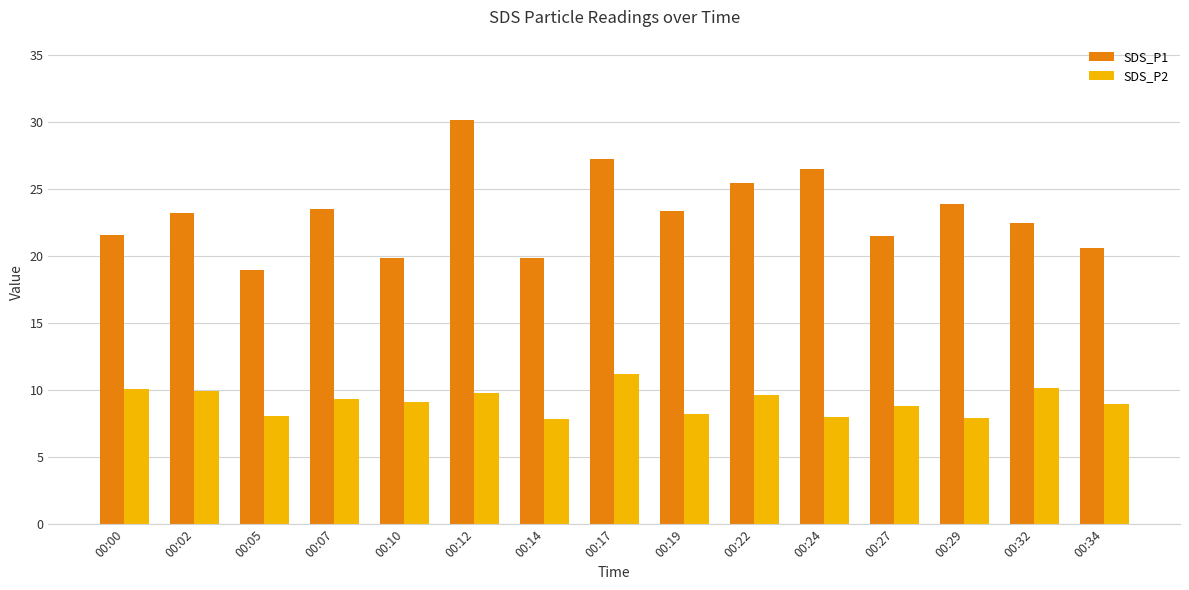

At 00:24, list the series in order from smallest to largest.

SDS_P2, SDS_P1